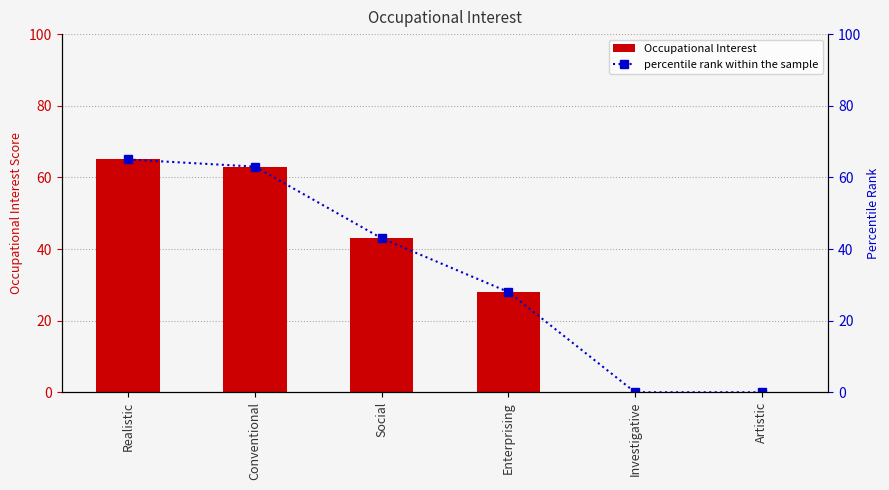

At which category is the sum across all series the highest?

Realistic